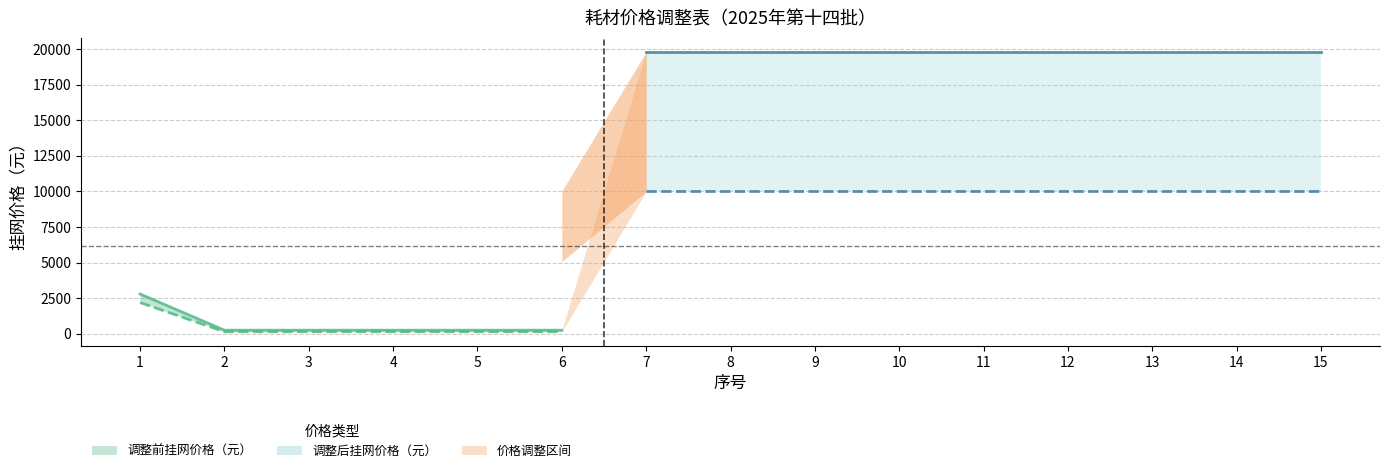

What value does the 调整前挂网价格（元） series have at 15, to the nearest 10?

19800